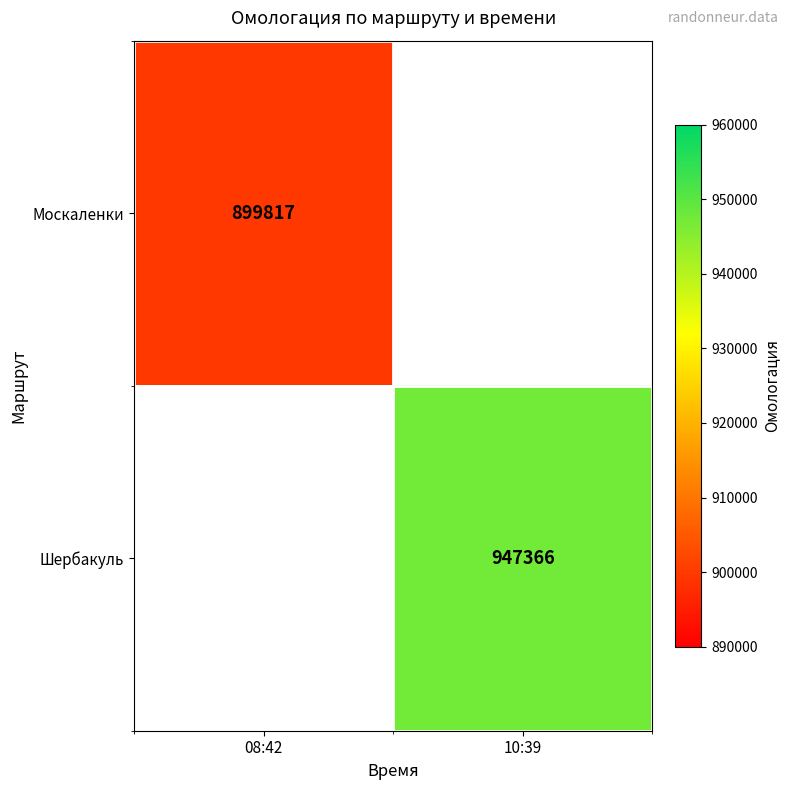

At which category does the chart reach its minimum across all series?

10:39